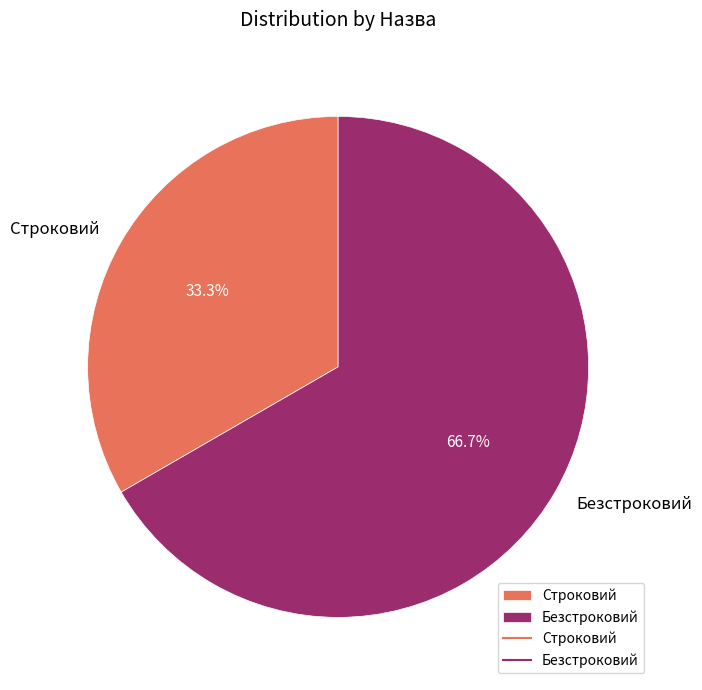

To the nearest percent, what percentage of the pie is Строковий?

33%